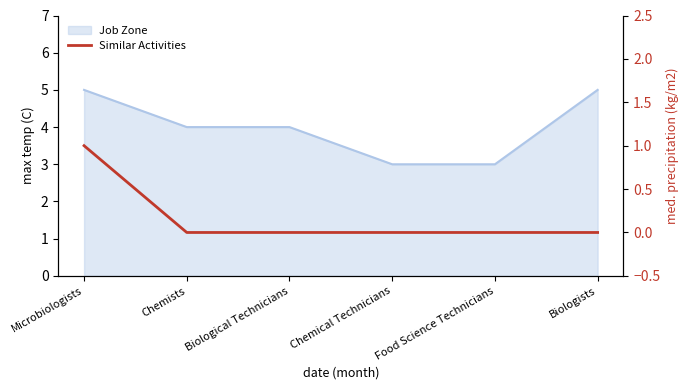

How many values are between 0 and 1?

6